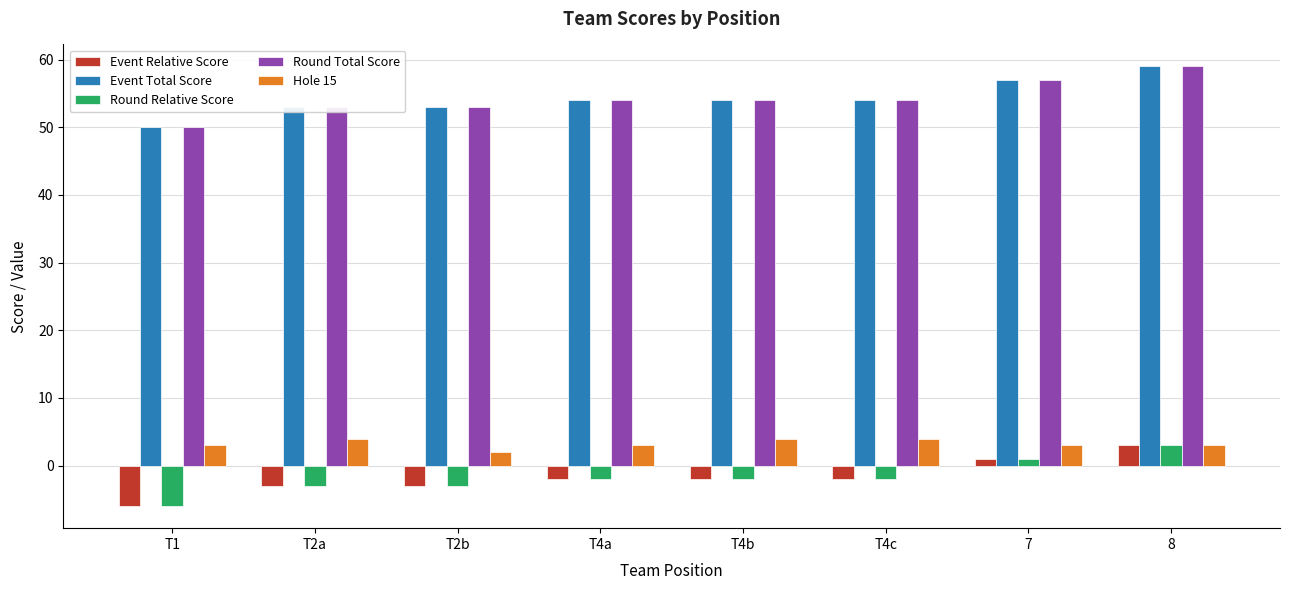

How many values in Round Relative Score are above zero?

2